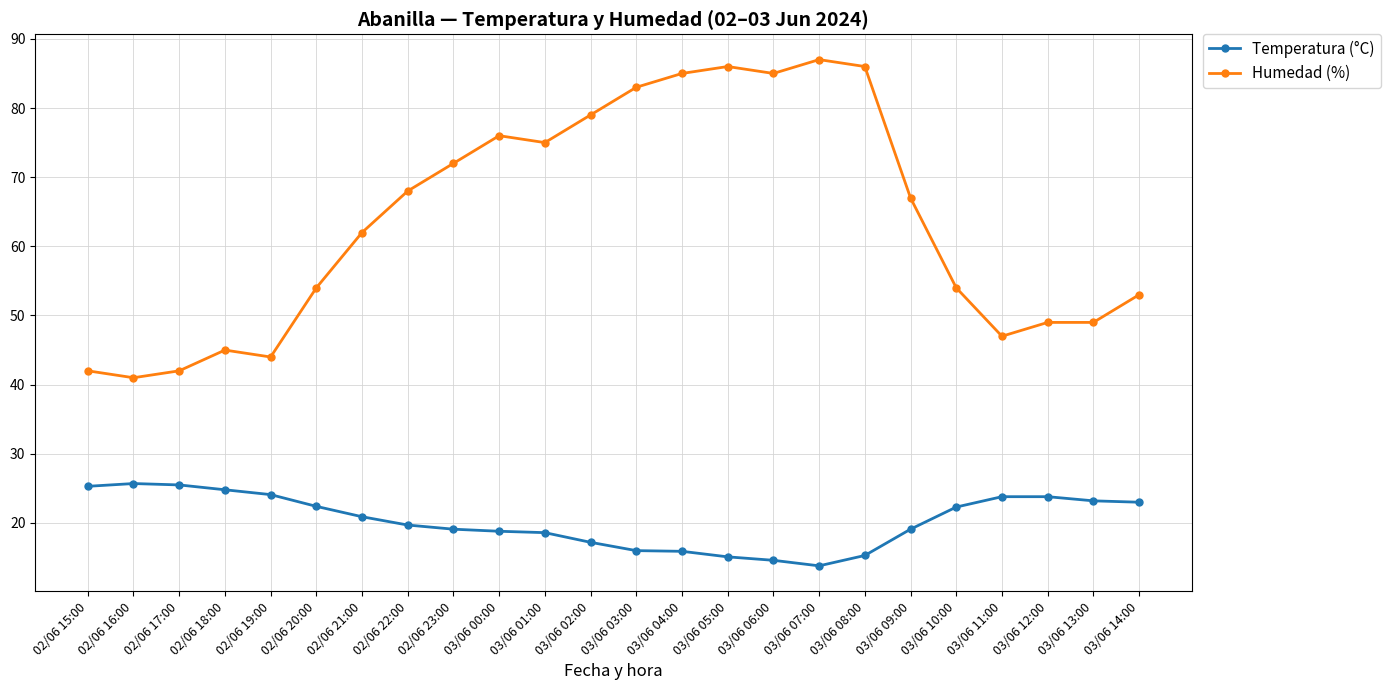

The Temperatura (°C) series shows 31.5 at 03/06 01:00. True or false?

False